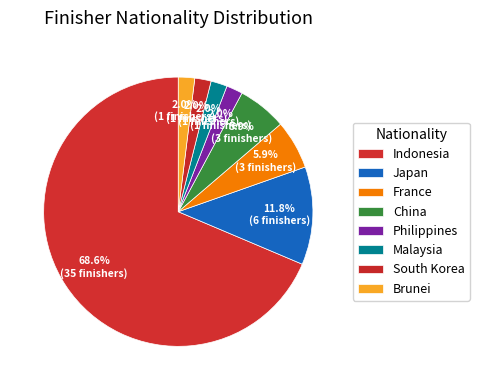

What percentage is the China slice, to the nearest percent?

6%